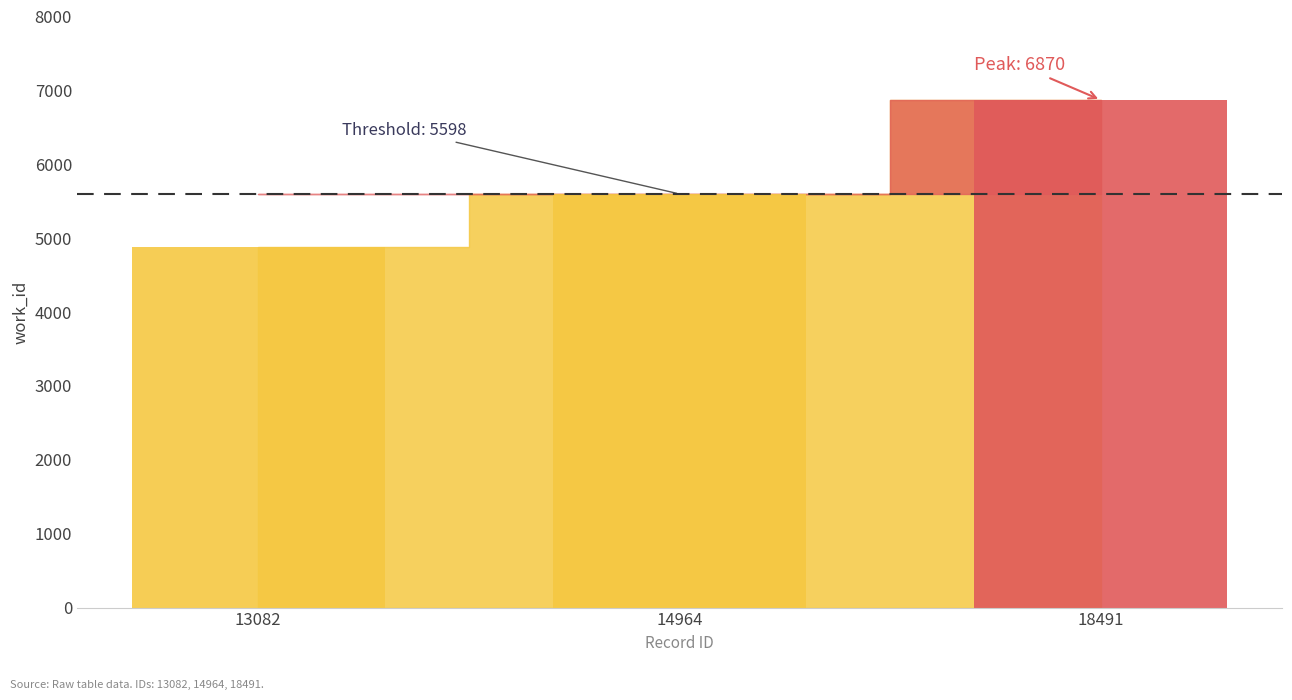

Rank the categories by value from lowest to highest.

13082, 14964, 18491